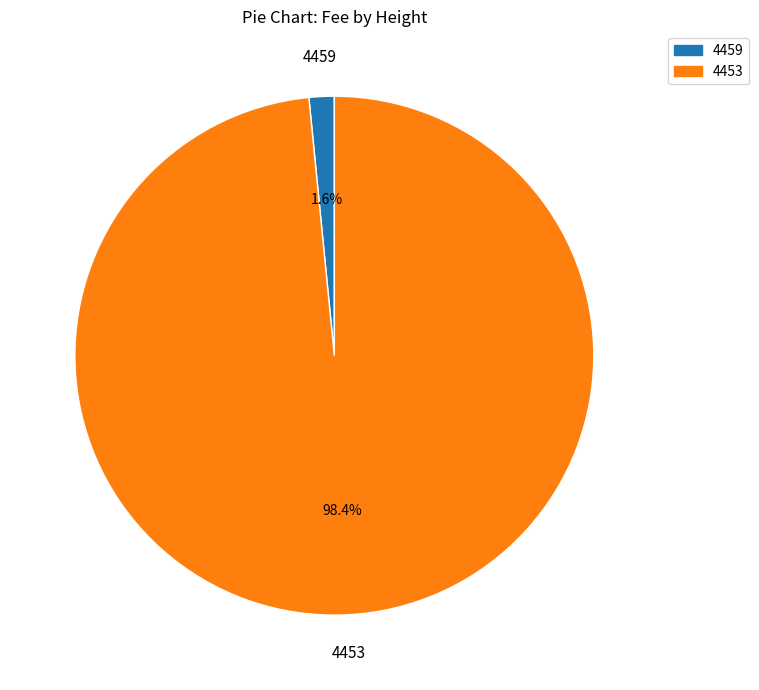

Is the sum of 4453 and 4459 greater than half?

Yes